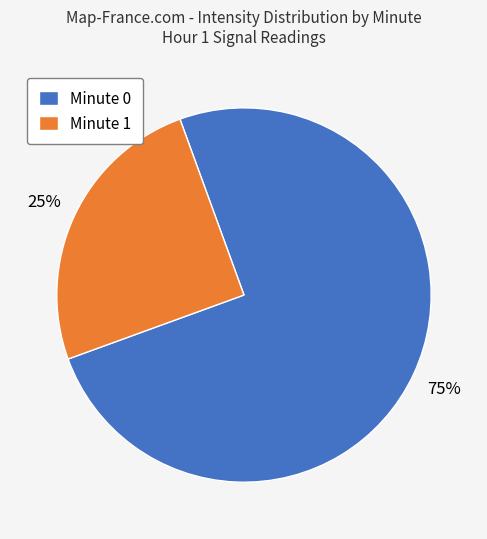

What is the smallest slice in the pie chart?

Minute 1